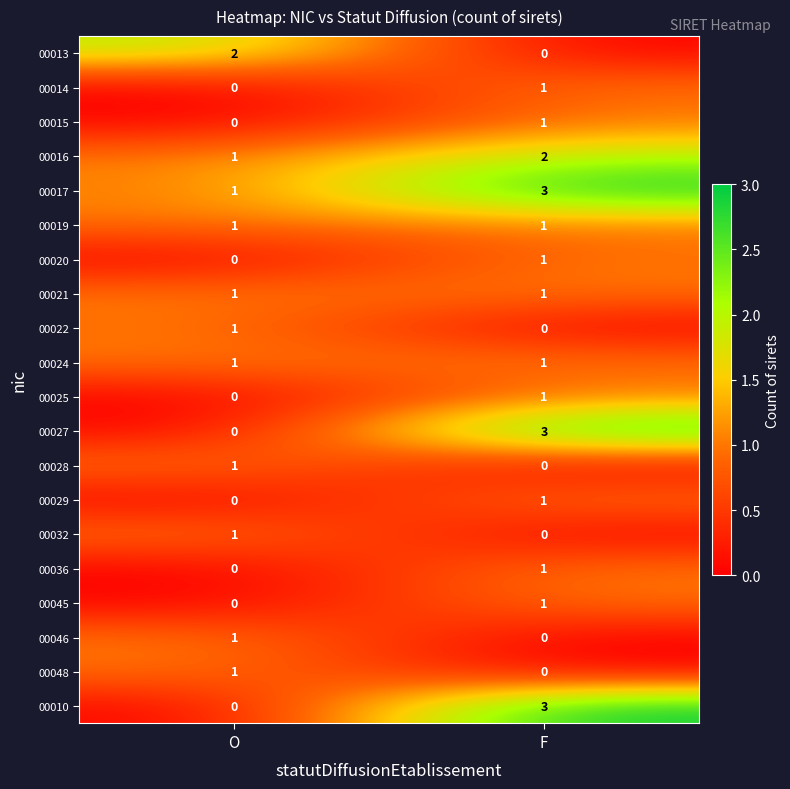

What is the difference between the highest and lowest values at F?

3